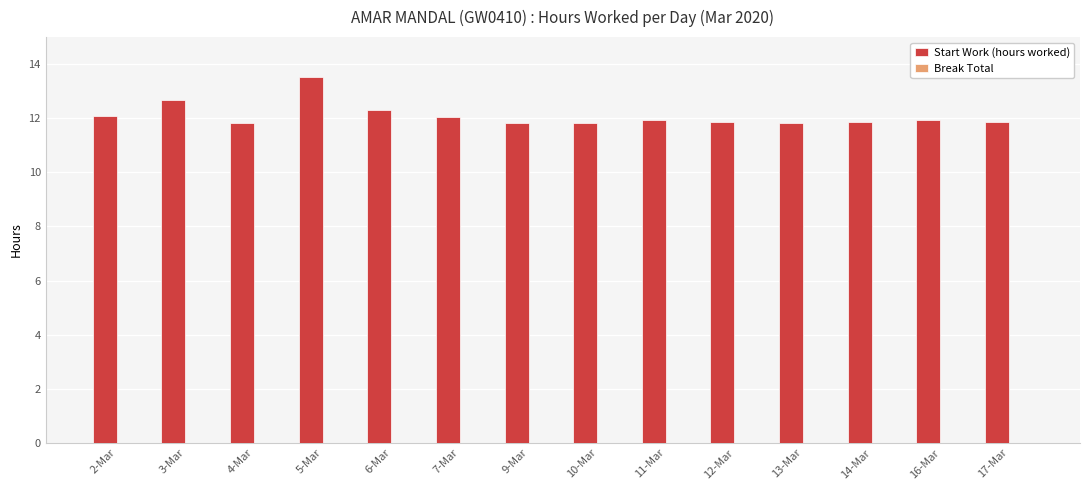

What value does the data have at 16-Mar?

11.9